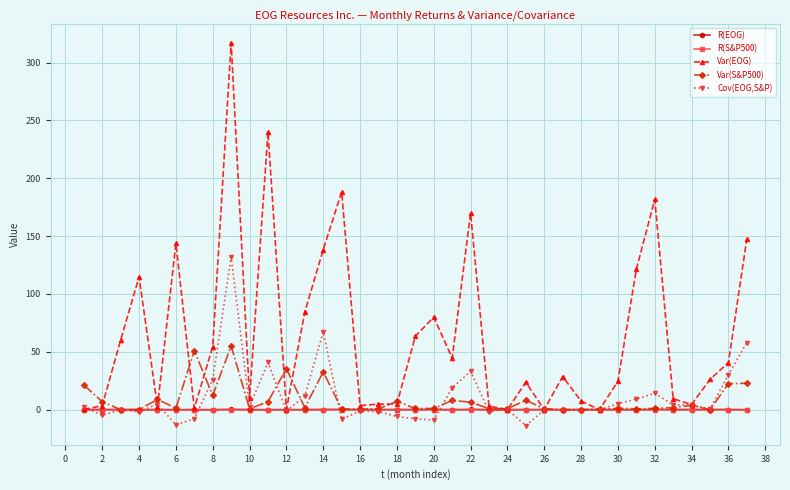

Which series has the largest total across all categories?

Var(EOG)